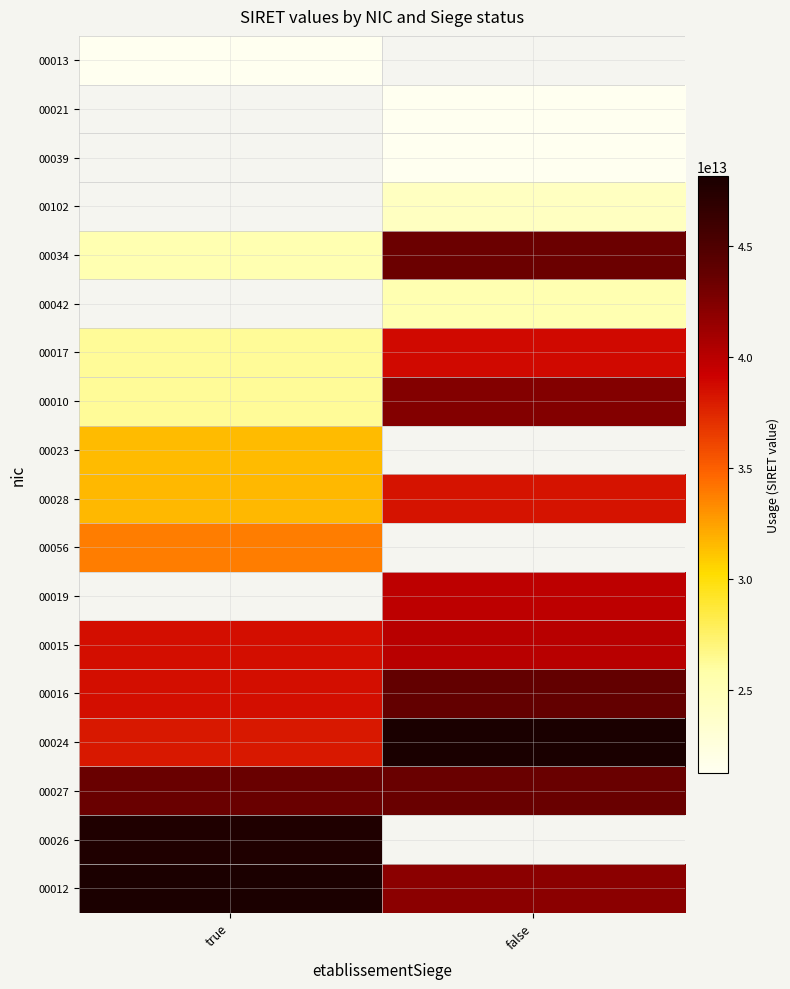

Is it true that 00039 equals 32982354058347.2 at false?

False